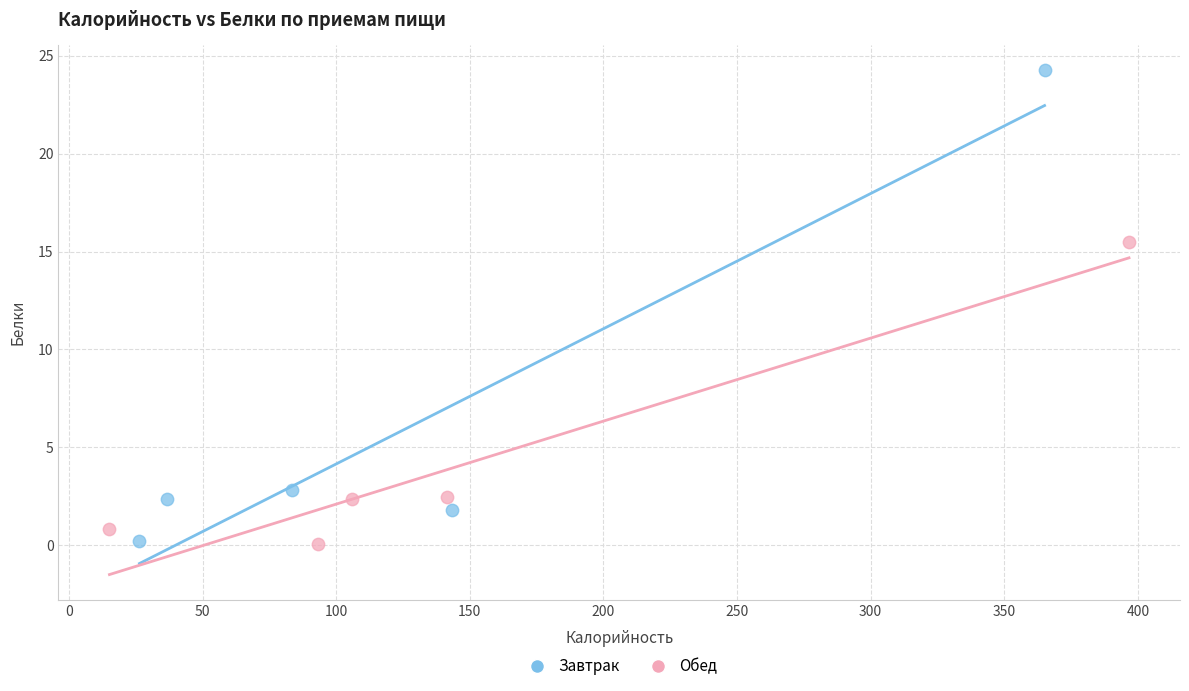

What are all the series names shown in the legend?

Завтрак, Обед